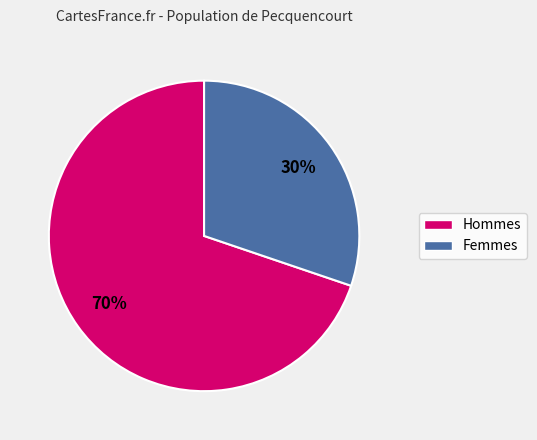

Is there any slice that represents more than half of the pie?

Yes